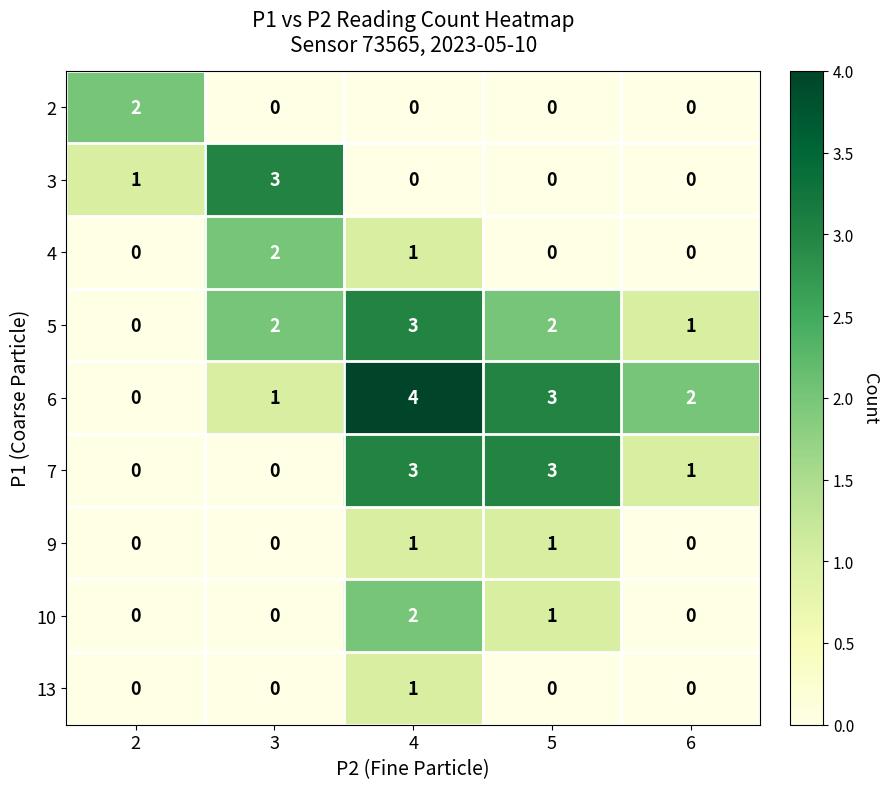

Which category has the highest value across all series?

4